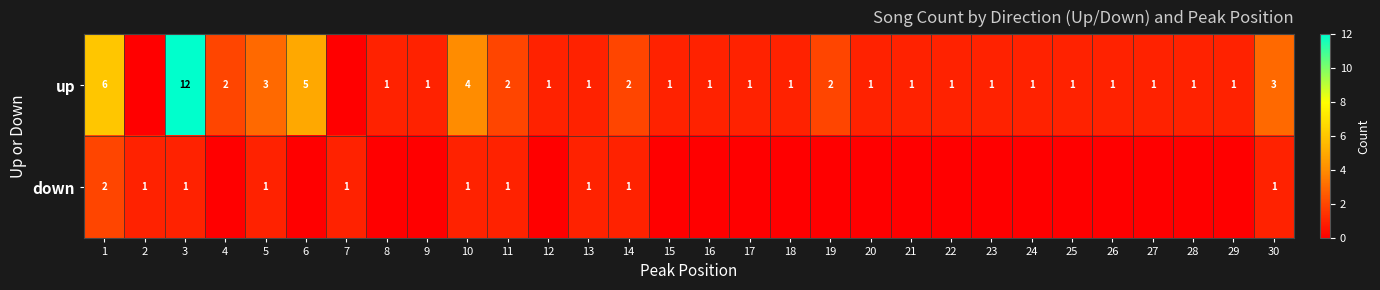

What is the sum of the up values at 5 and 26?

4